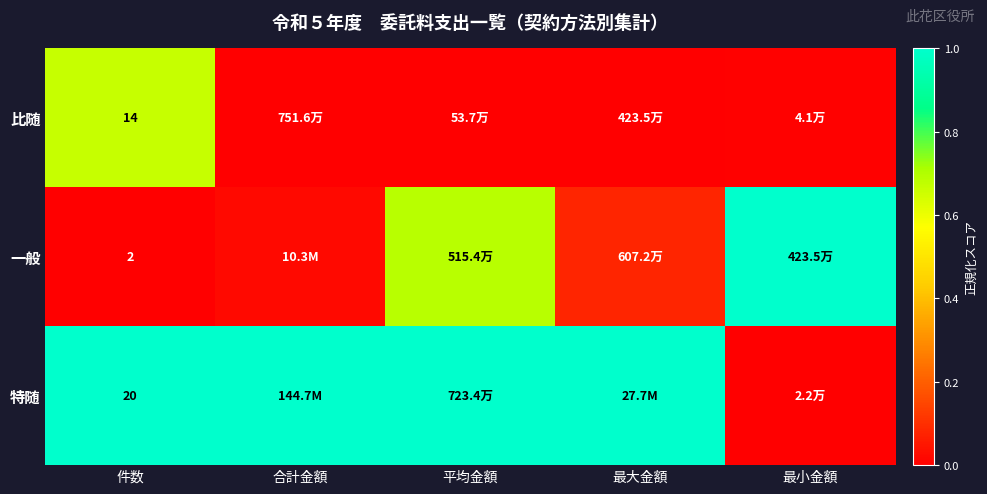

Is the value of 一般 at 件数 greater than the value of 特随 at 件数?

No